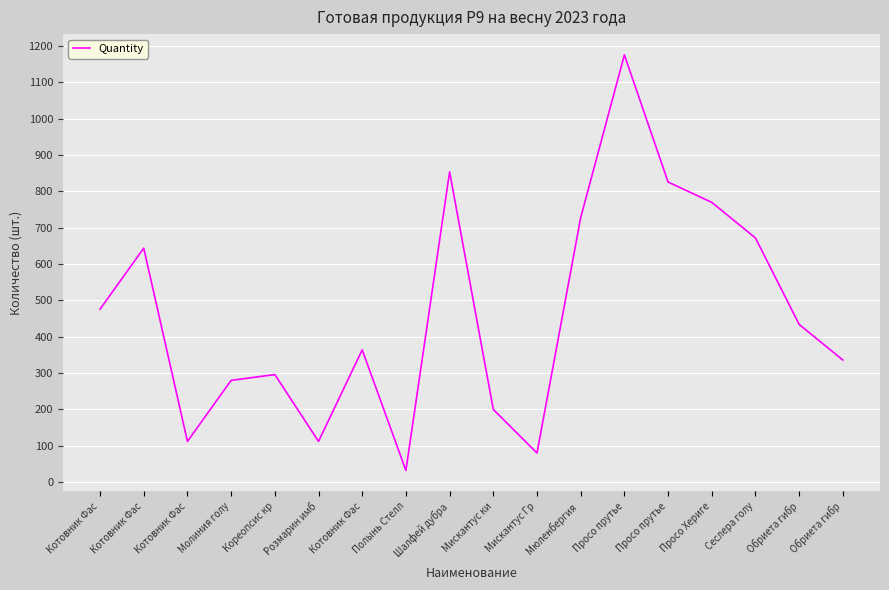

What is the label of the 11th point from the left?

Мискантус Гр